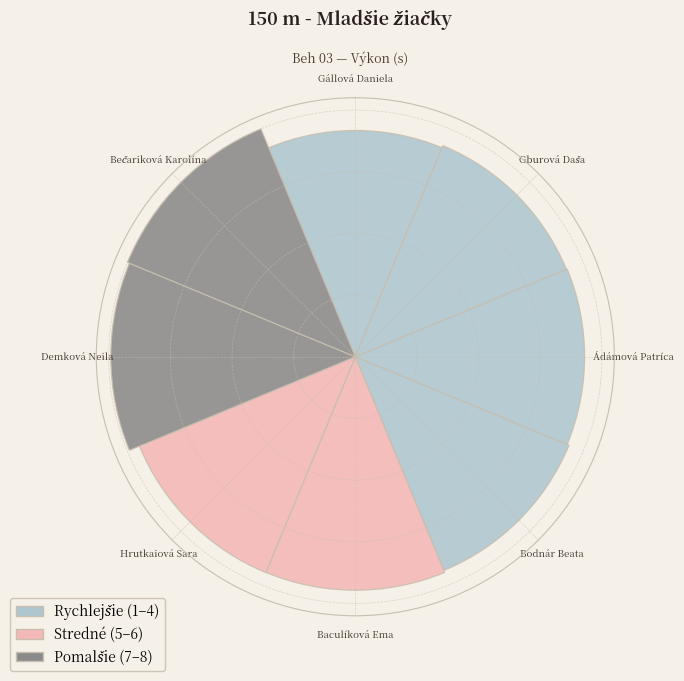

Are the bars horizontal?

No